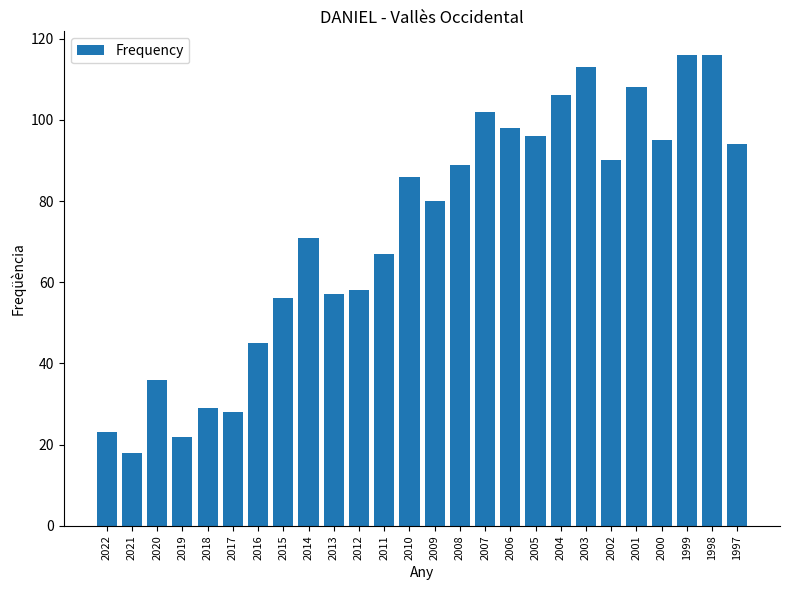

Between 2018 and 2007, which is larger?

2007